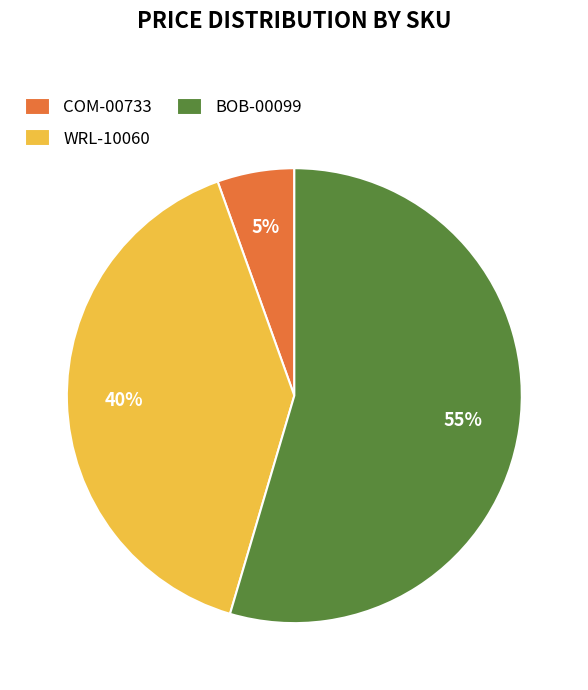

The WRL-10060 slice represents 28% of the pie. True or false?

False